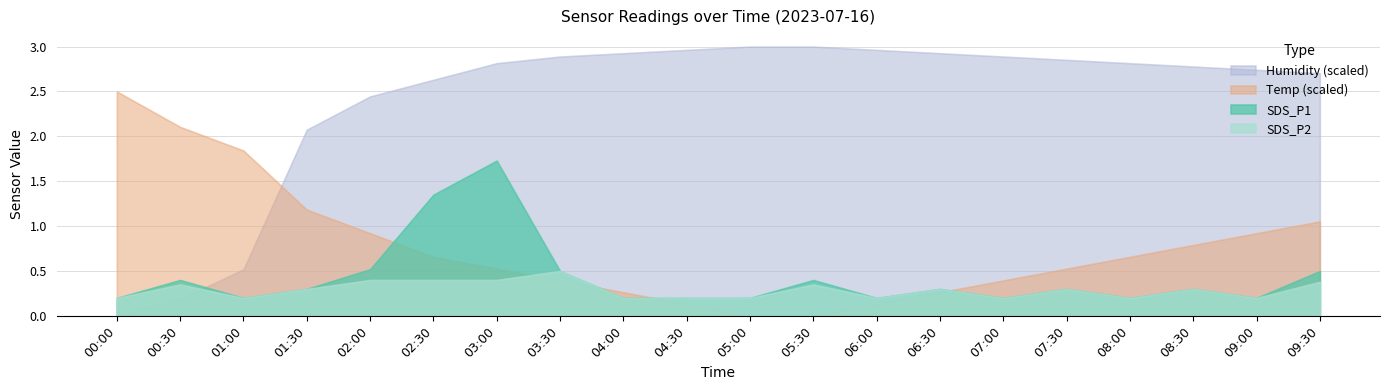

What is the total value across all series at 04:30?

3.5